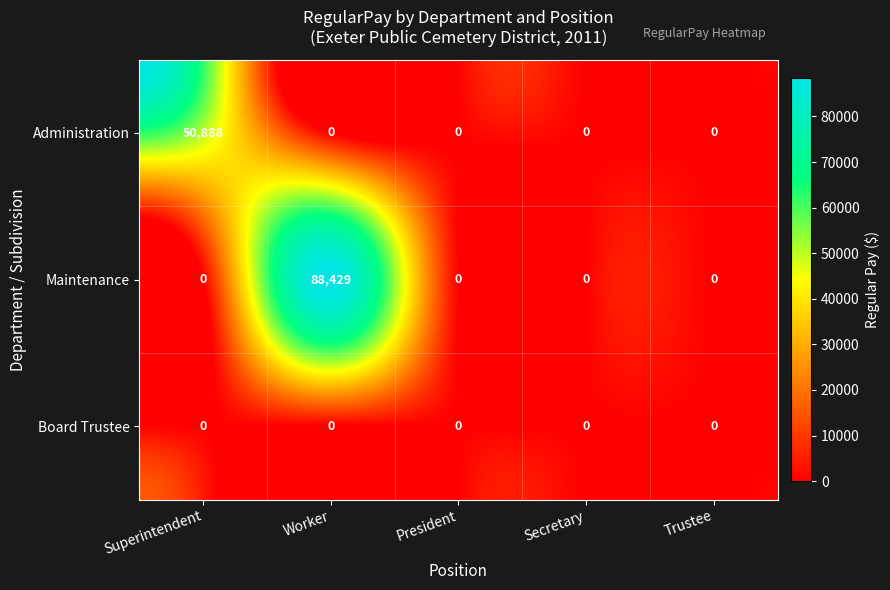

Between Worker and President, which series saw the biggest shift?

Maintenance